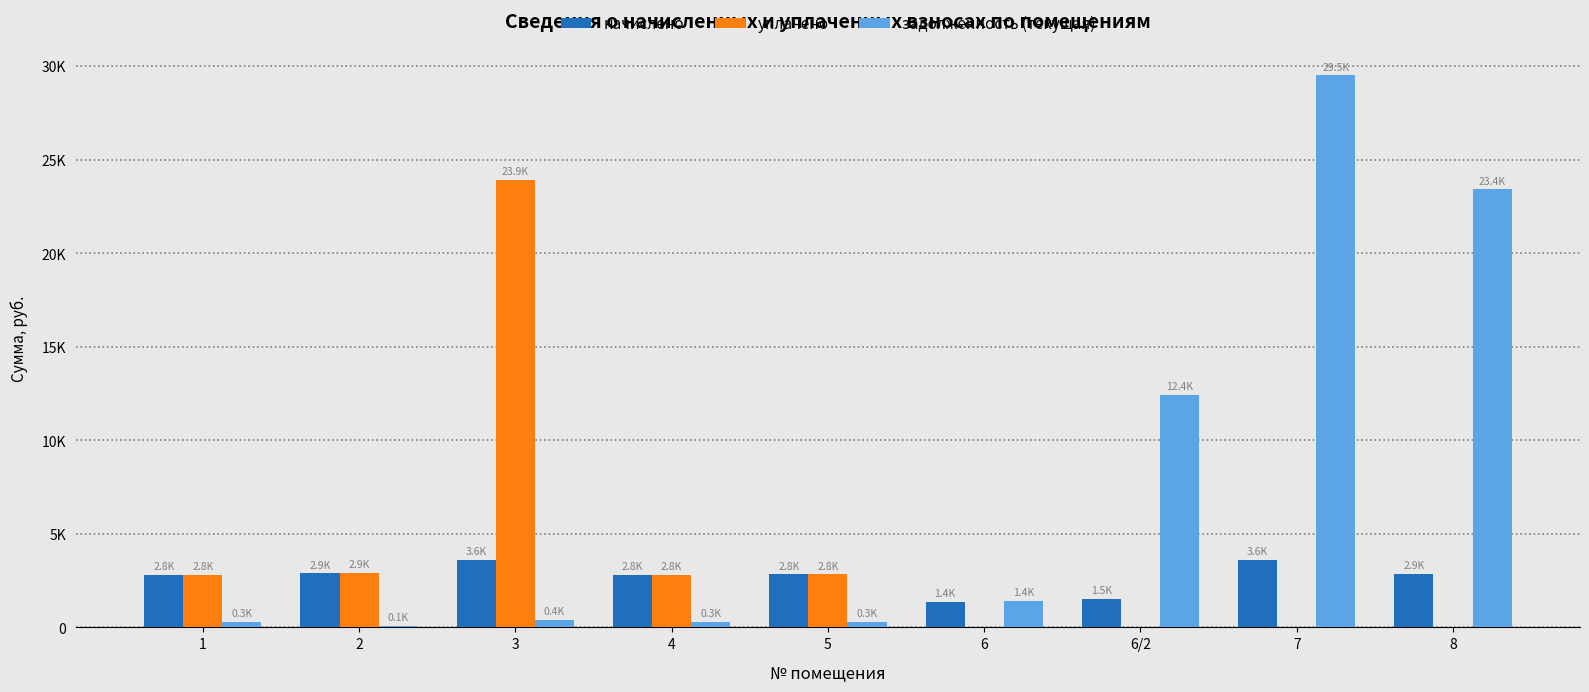

What is the spread (max minus min) of values at 2?

2815.9